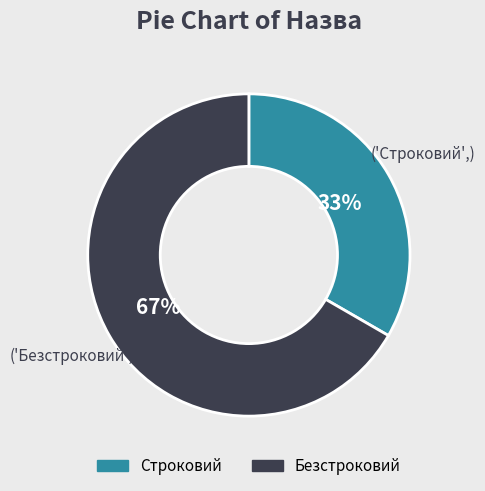

Which category has the smallest portion of the pie?

Строковий